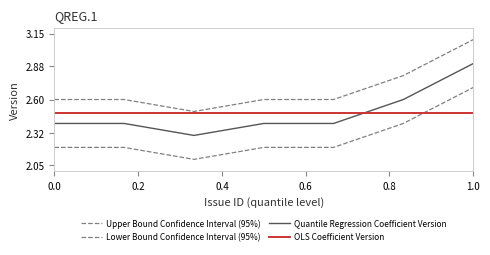

True or false: Quantile Regression Coefficient Version and Lower Bound Confidence Interval (95%) intersect in this chart.

False